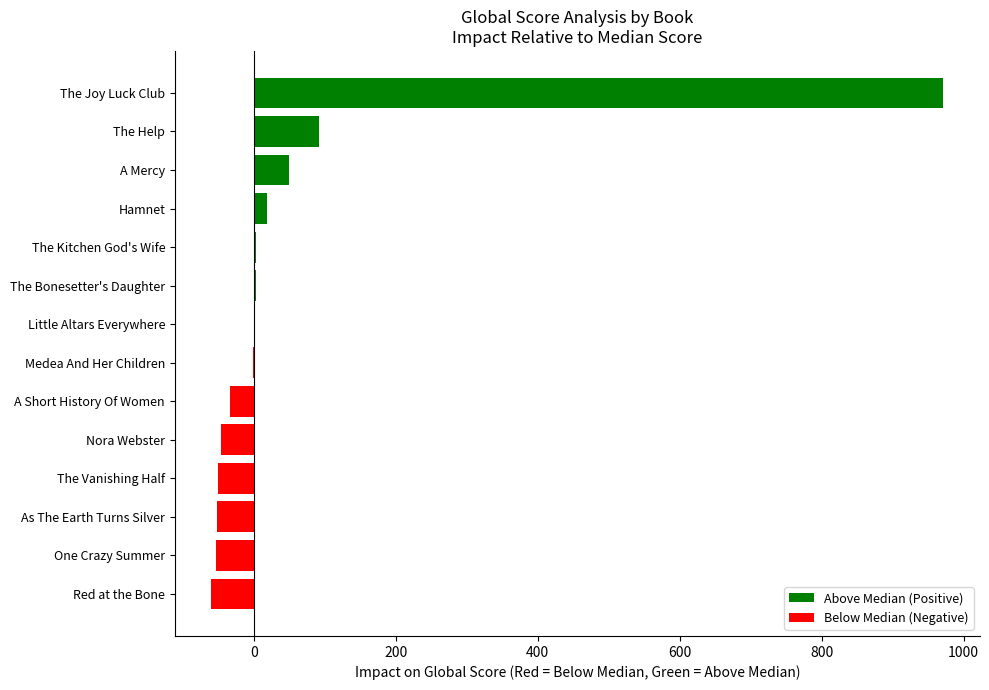

Are the bars horizontal?

Yes